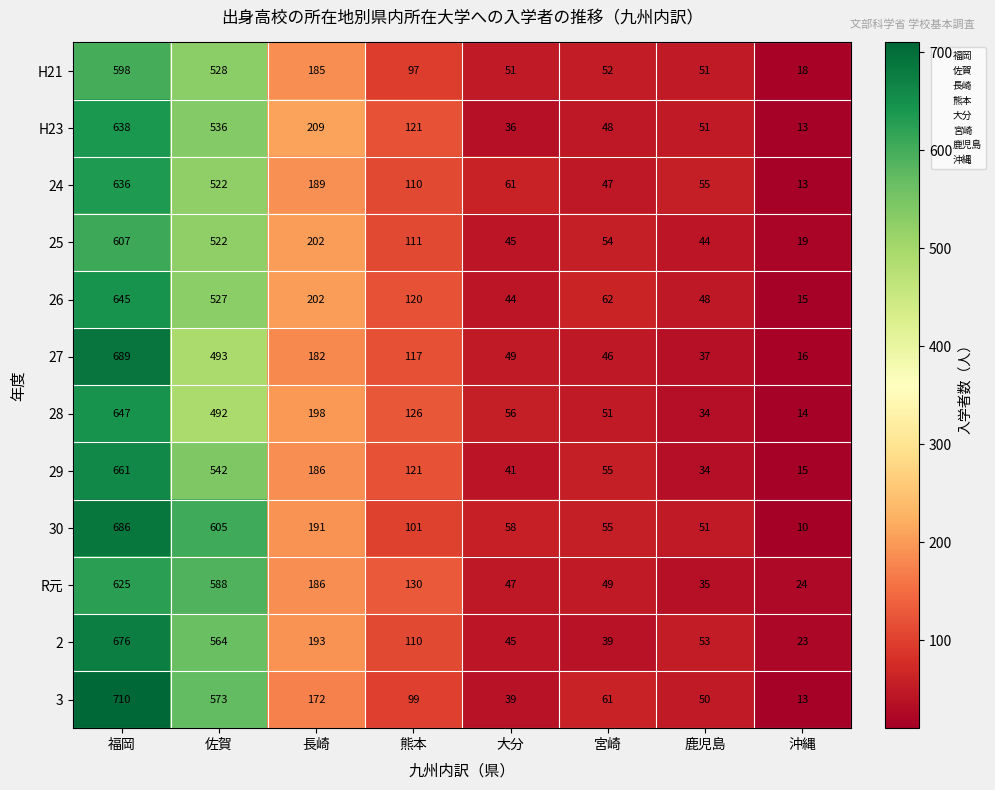

Read the 24 value at 福岡, to the nearest 100.

600